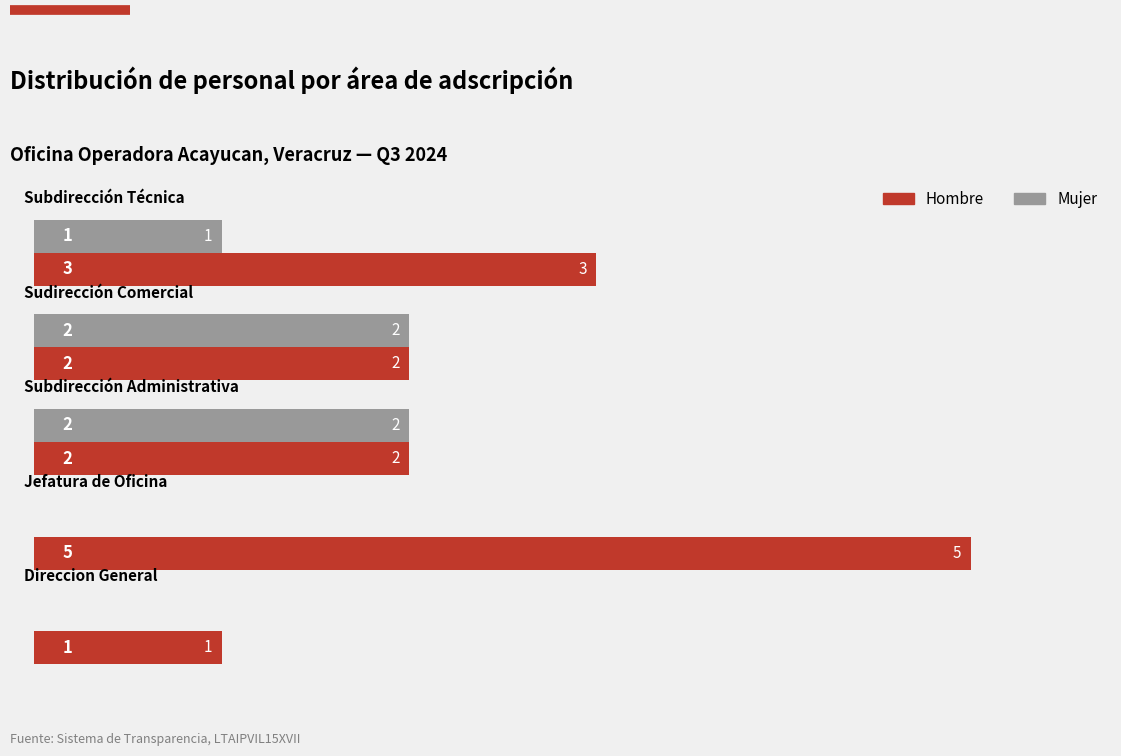

How many positive values does the Mujer series have?

3